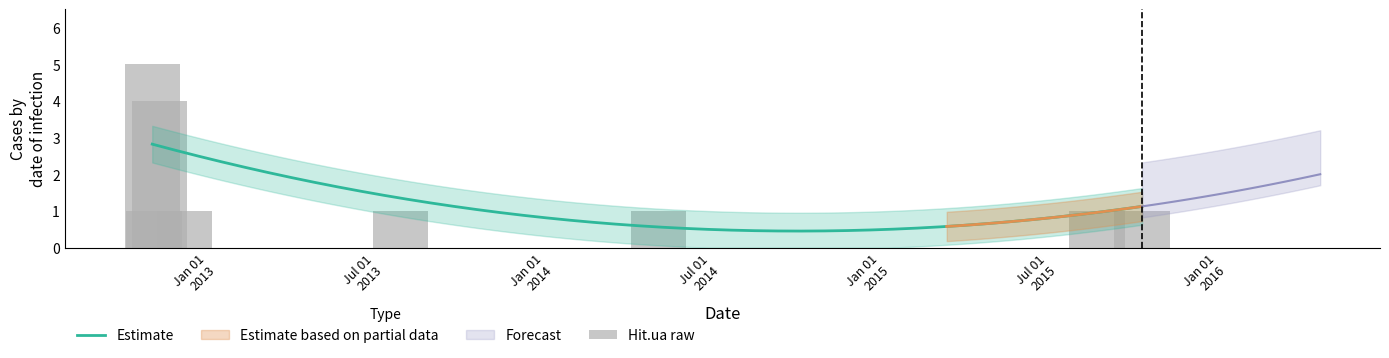

Which label corresponds to the smallest value in the chart?

2015-09-30